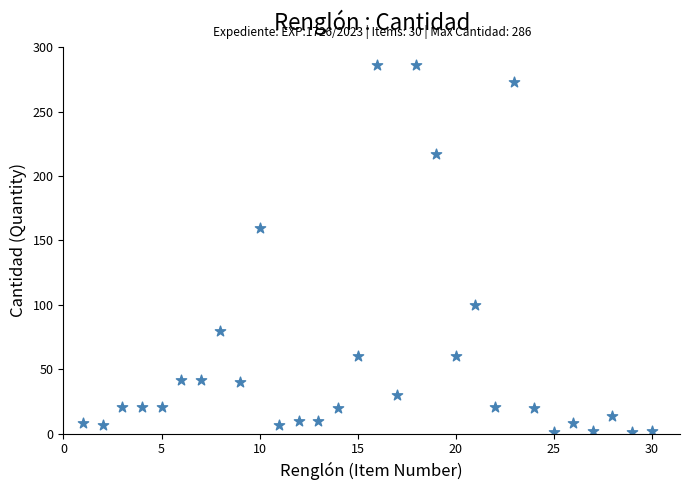

What is the range of X values (max minus min)?

29